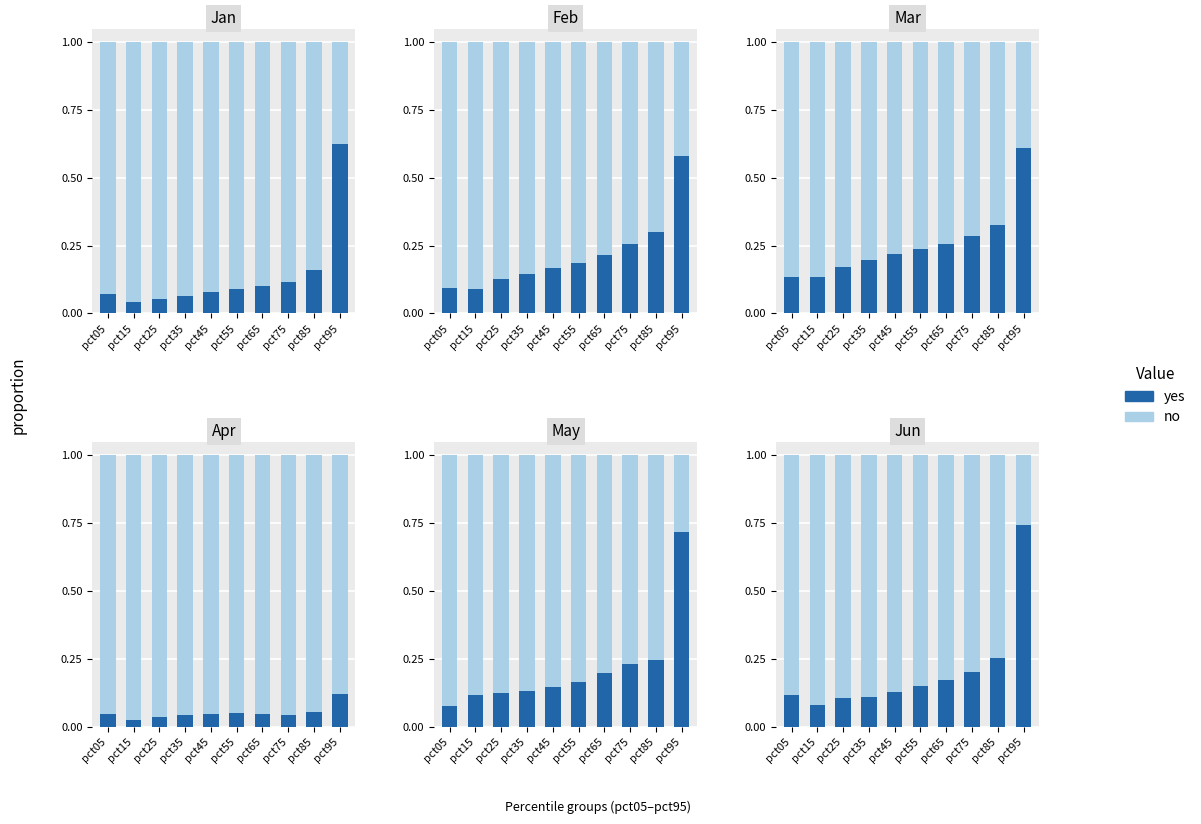

List the series in order of their peak value, lowest first.

yes, no